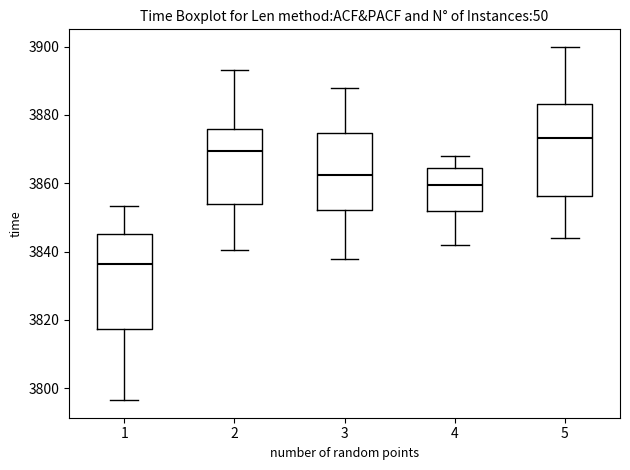

Where does the upper whisker of the box at x = 2 end on the y-axis? The values are not printed on the chart, so give them approximately, as read against the axis.

3894